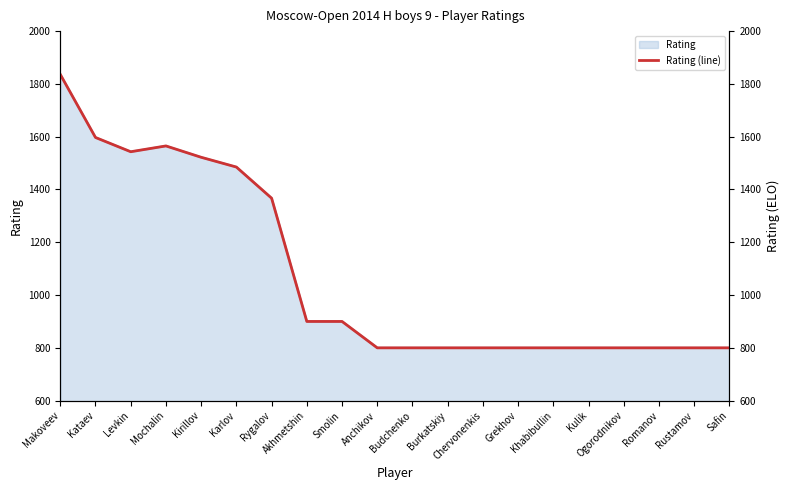

True or false: the data has more than 2 interior local peaks.

False